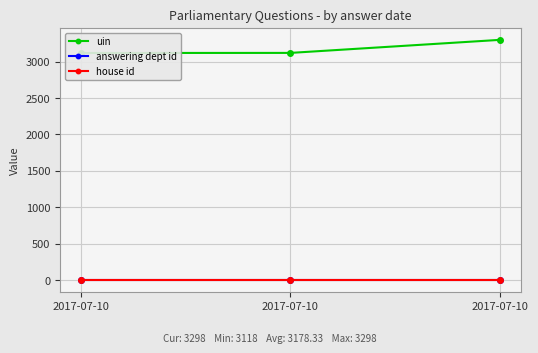

Between 2017-07-10 and 2017-07-10, which is larger?

2017-07-10